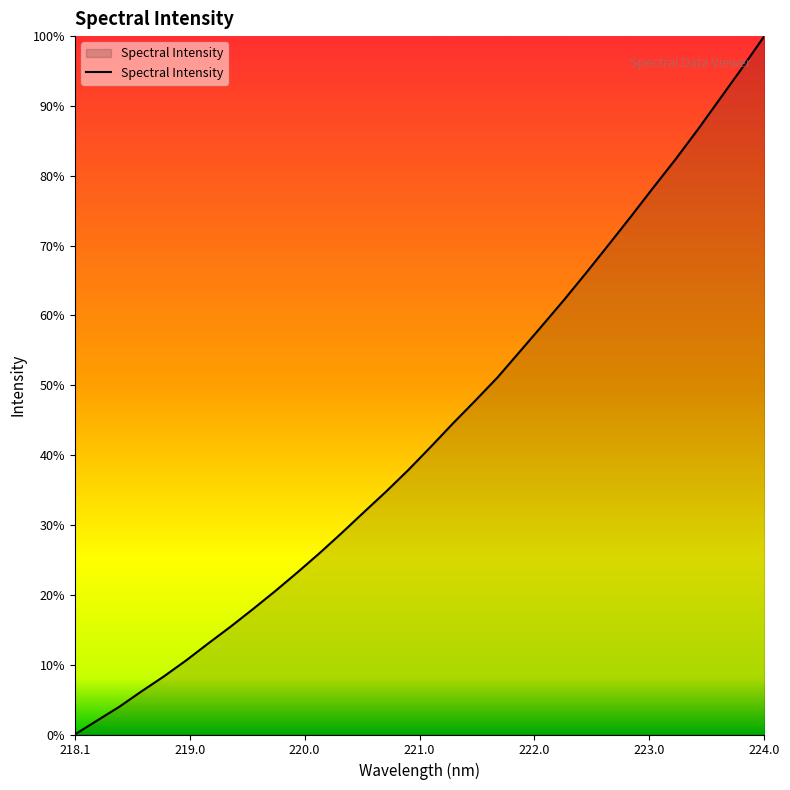

Does the chart have visible grid lines?

No